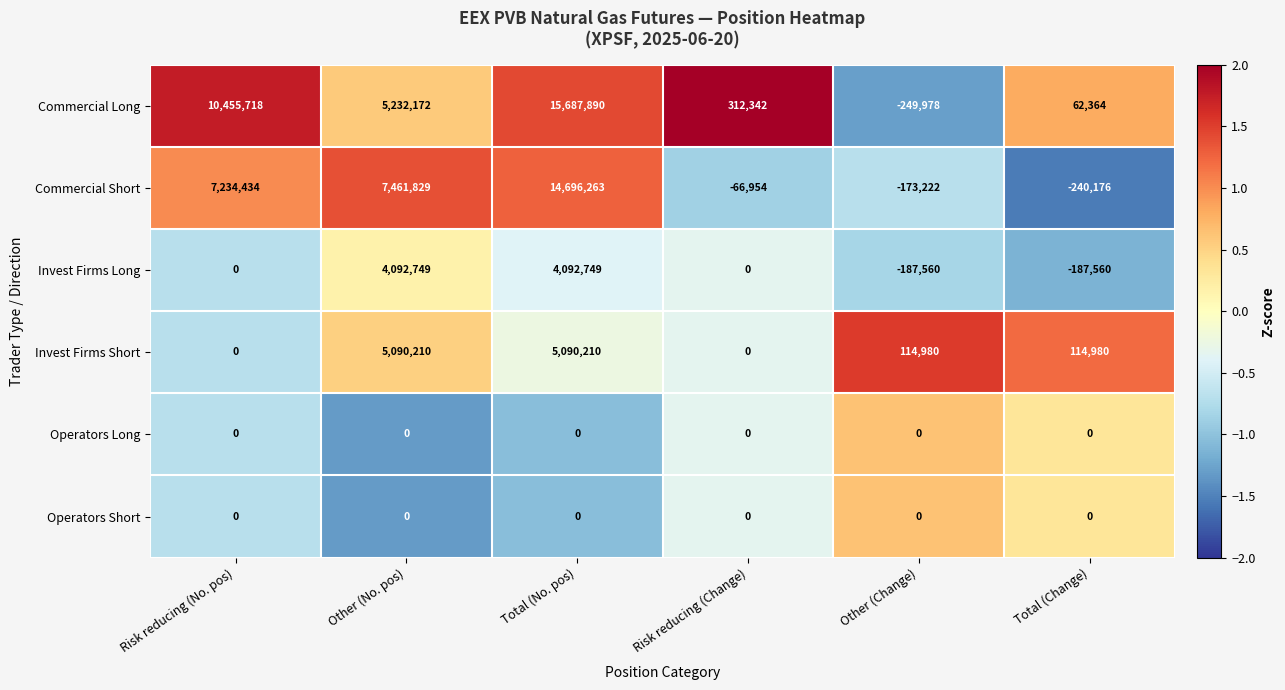

What is the minimum value shown in the chart?

-249978